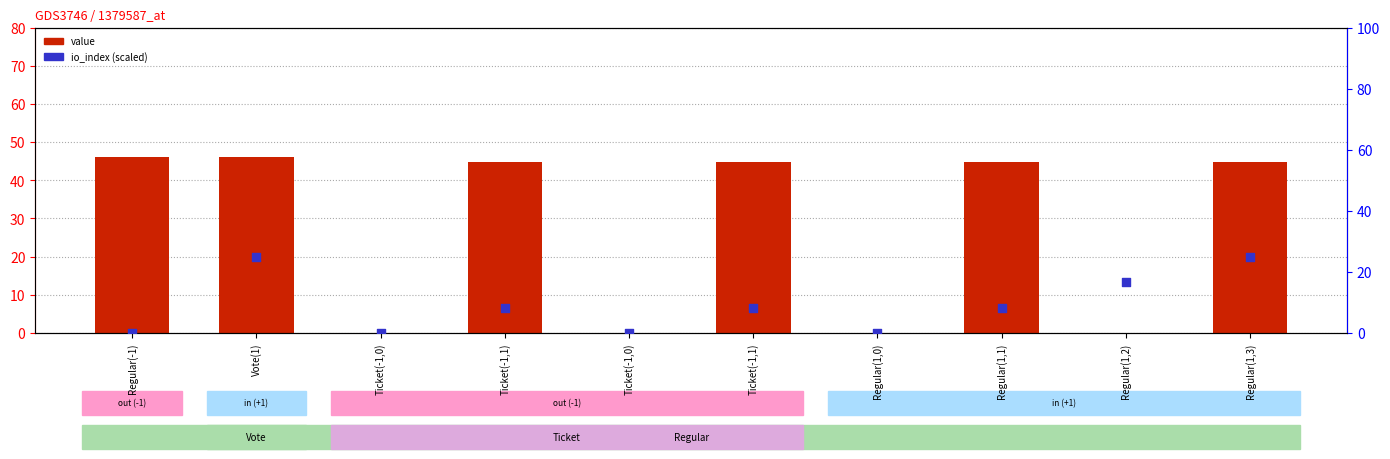

Which series contains the highest Y value?

value